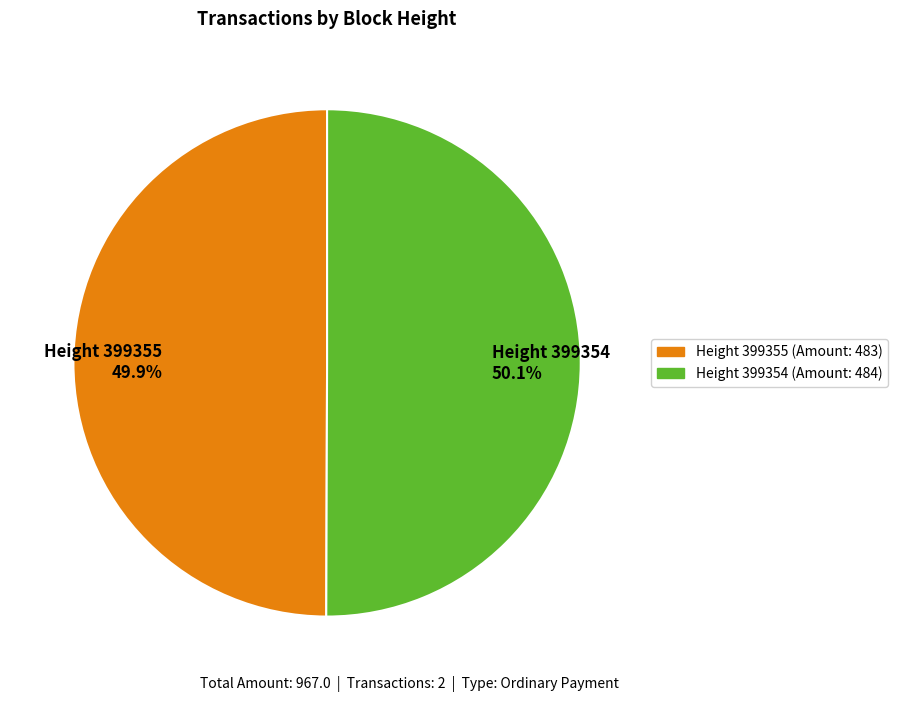

What is the ratio of the value at Height 399355 49.9% to the value at Height 399354 50.1%?

1.0